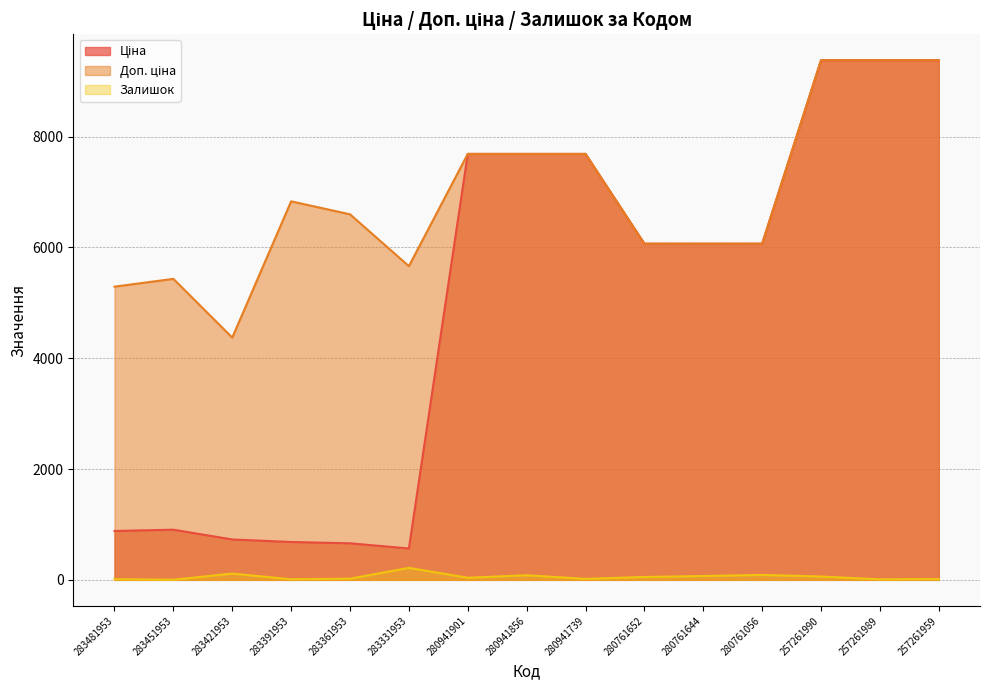

Which series has the largest range (max minus min)?

Ціна